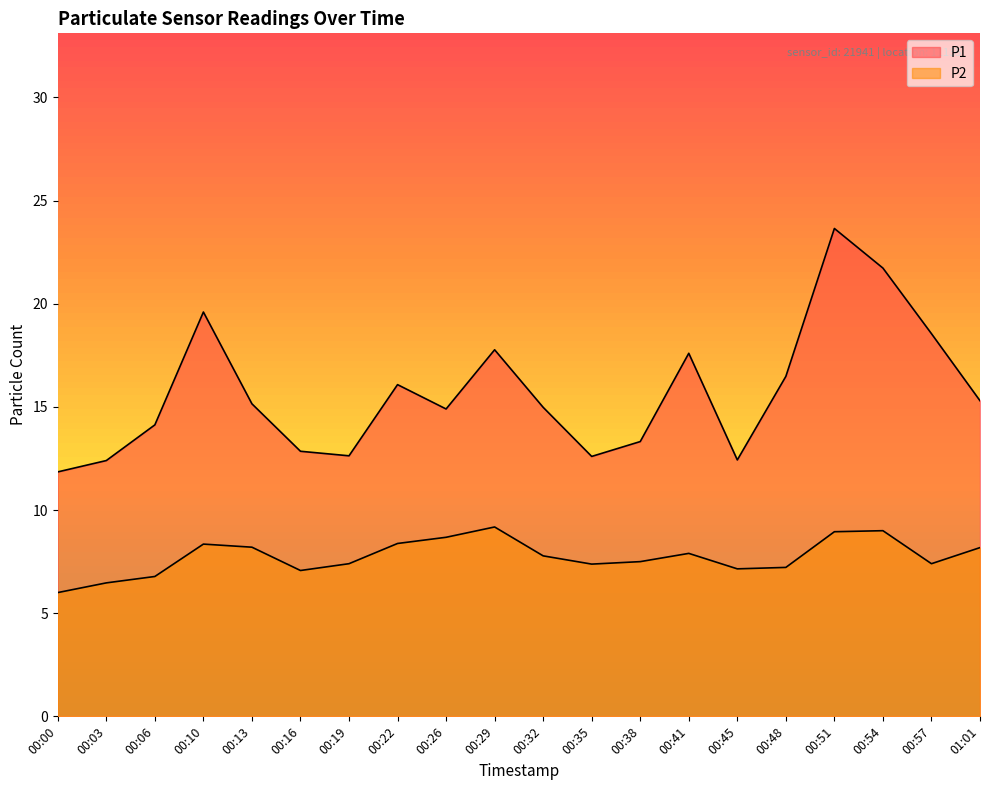

The P2 series shows 7.5 at 00:38. True or false?

True